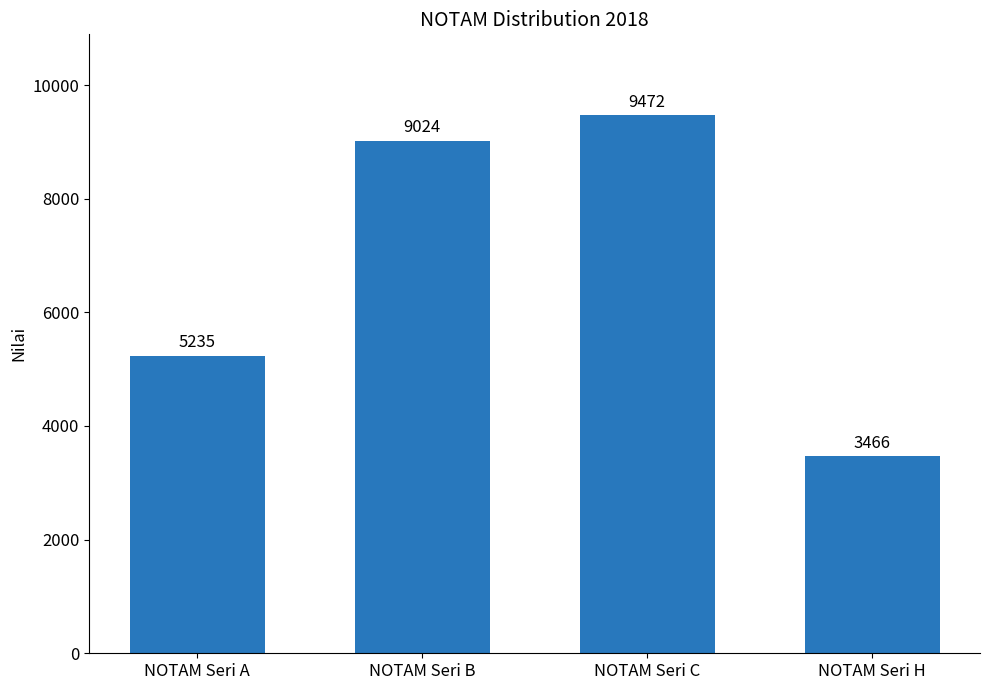

Reading left to right, transcribe all the data shown in this chart.

NOTAM Seri A=5235	NOTAM Seri B=9024	NOTAM Seri C=9472	NOTAM Seri H=3466